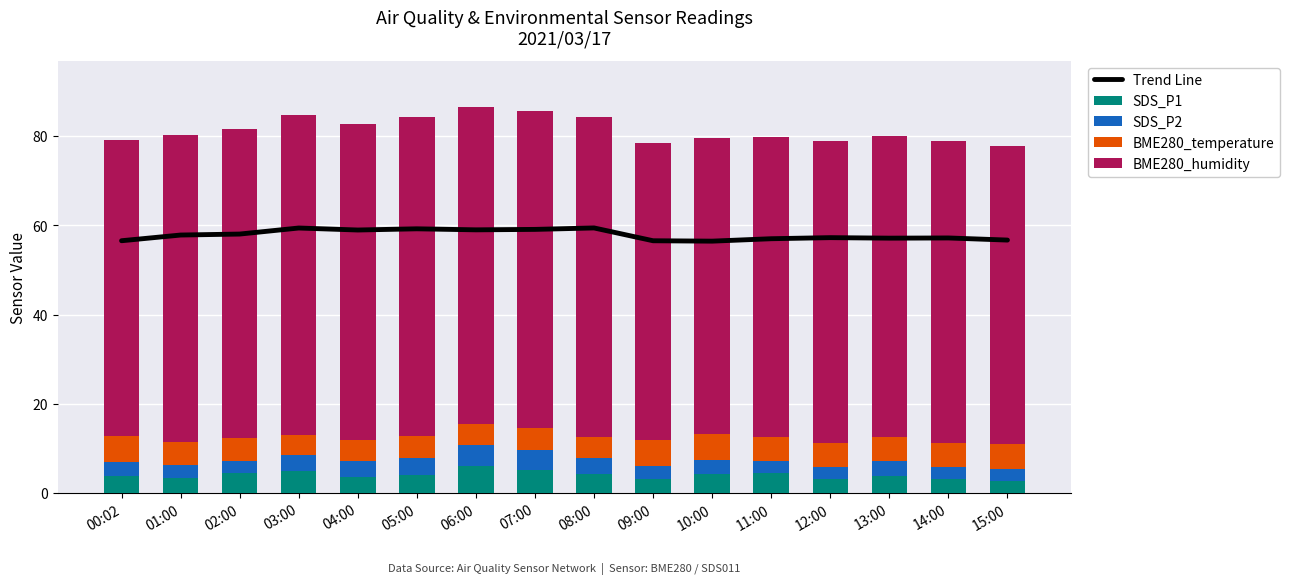

Rank the series at 05:00 from lowest to highest value.

SDS_P2, SDS_P1, BME280_temperature, Trend Line, BME280_humidity